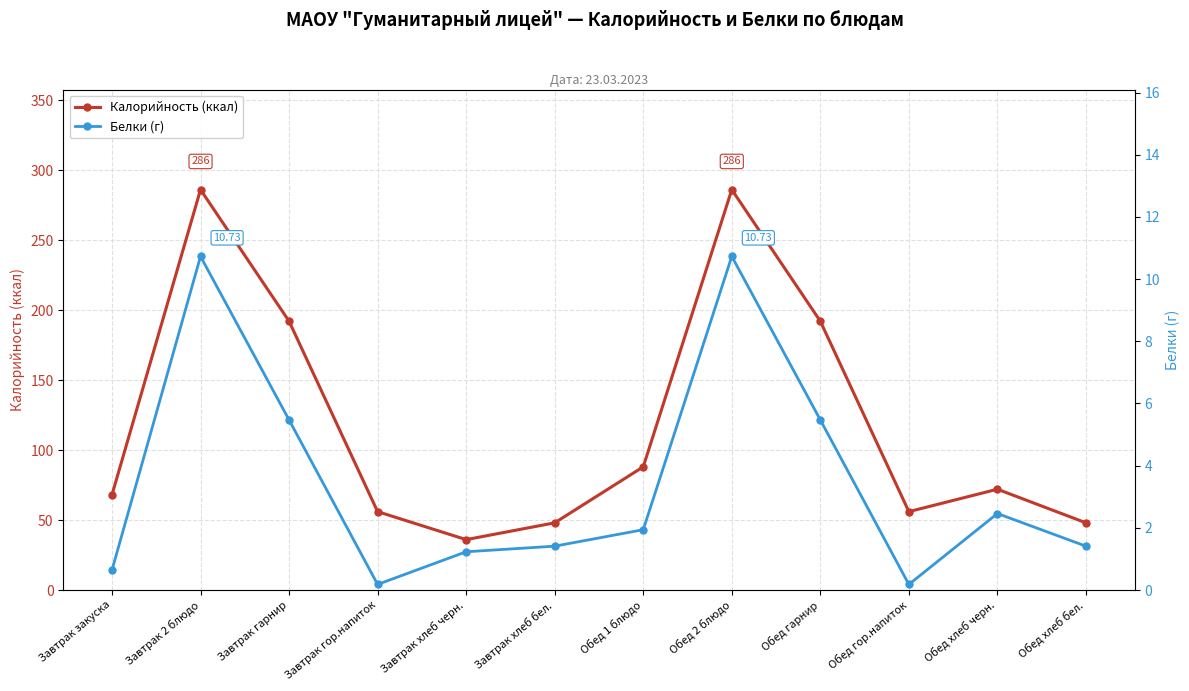

What is the total value across all series at Завтрак хлеб черн.?

37.2